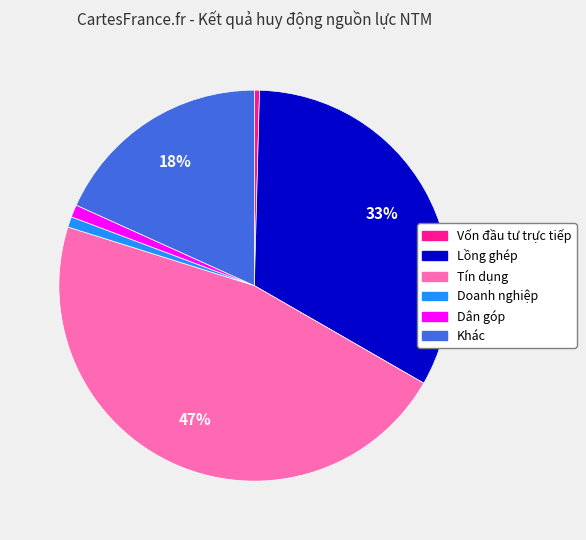

How many segments does this pie chart have?

6